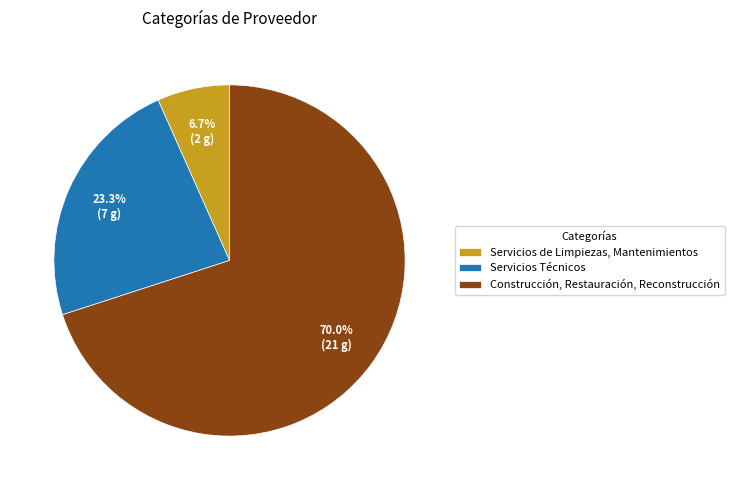

How many slices are in this pie chart?

3